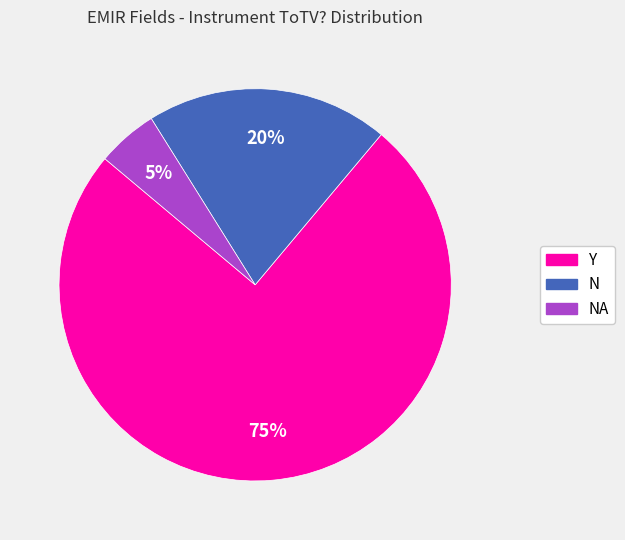

To the nearest percent, what is the difference between the largest and smallest slice percentages?

70%